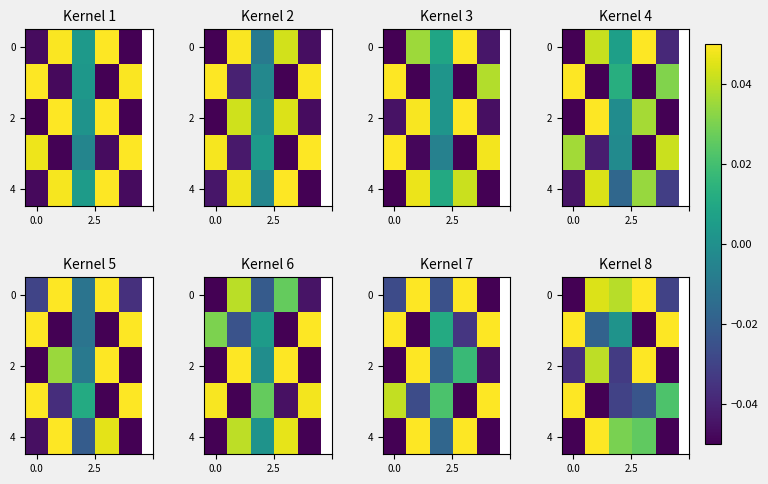

Which has a higher value, 0.0 or 2.5?

2.5